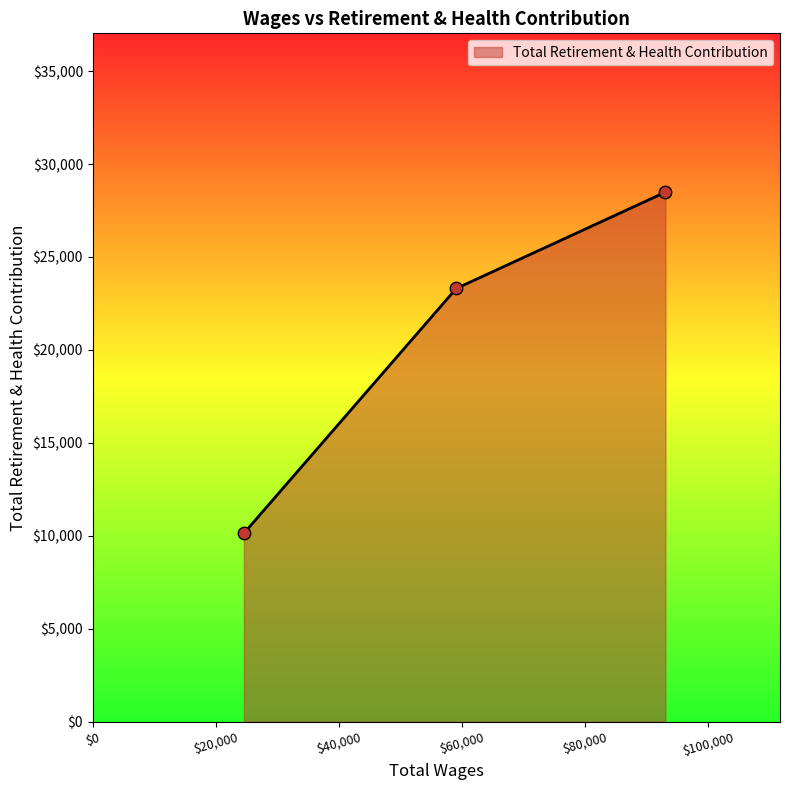

What is the minimum value shown in the chart?

10130